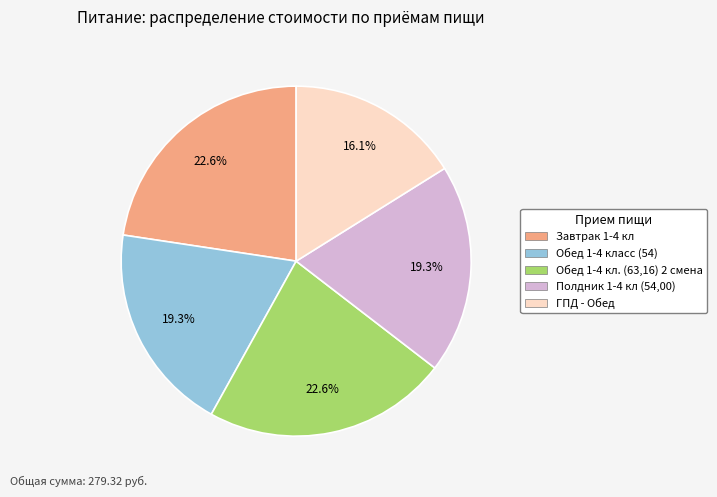

Does any single category account for the majority?

No